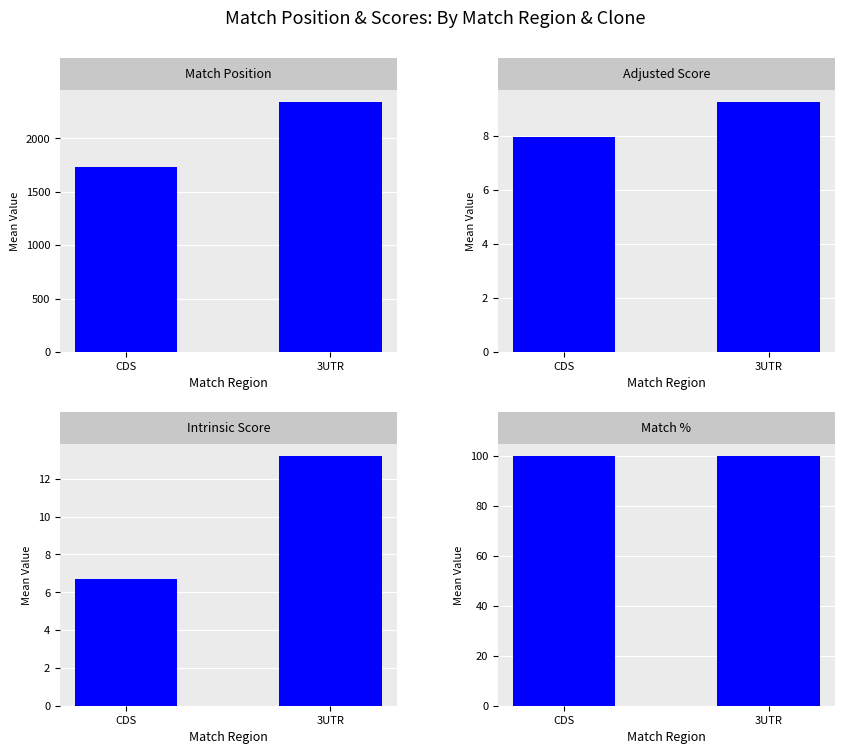

List the labels in order of Match % value, largest first.

CDS, 3UTR